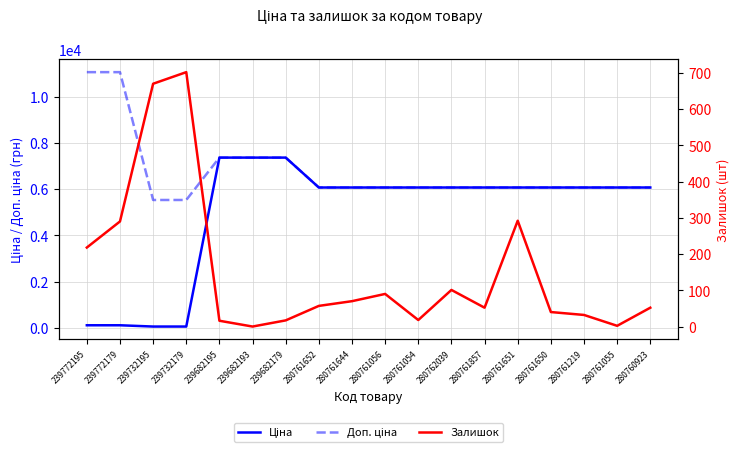

True or false: Залишок has more than 0 interior local peaks.

True